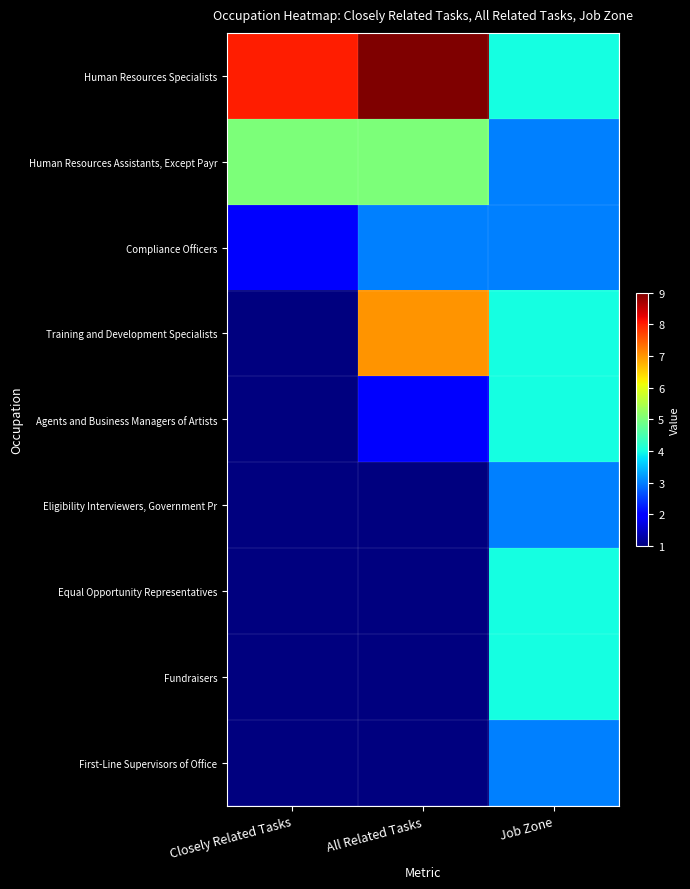

Between Job Zone and All Related Tasks, which is larger?

All Related Tasks